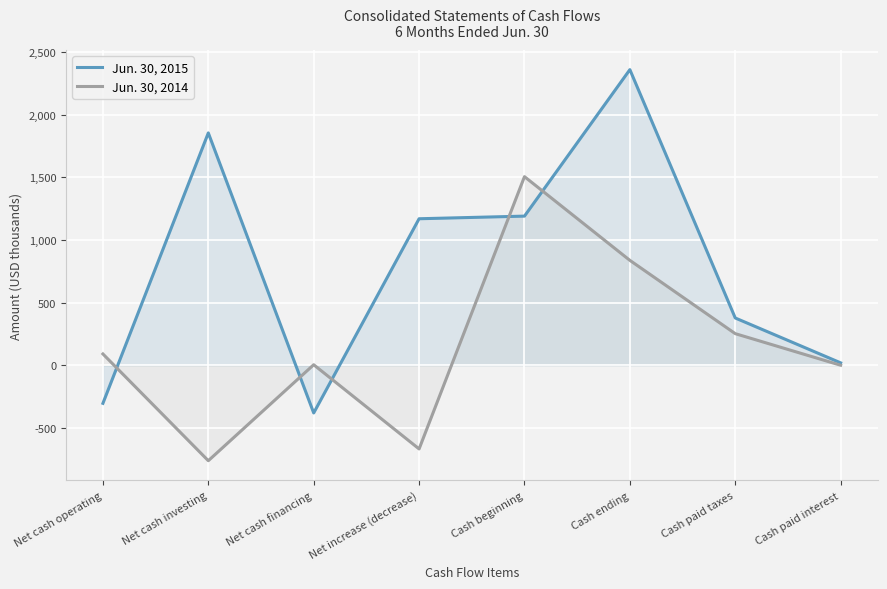

The Jun. 30, 2015 series shows -588 at Net cash financing. True or false?

False